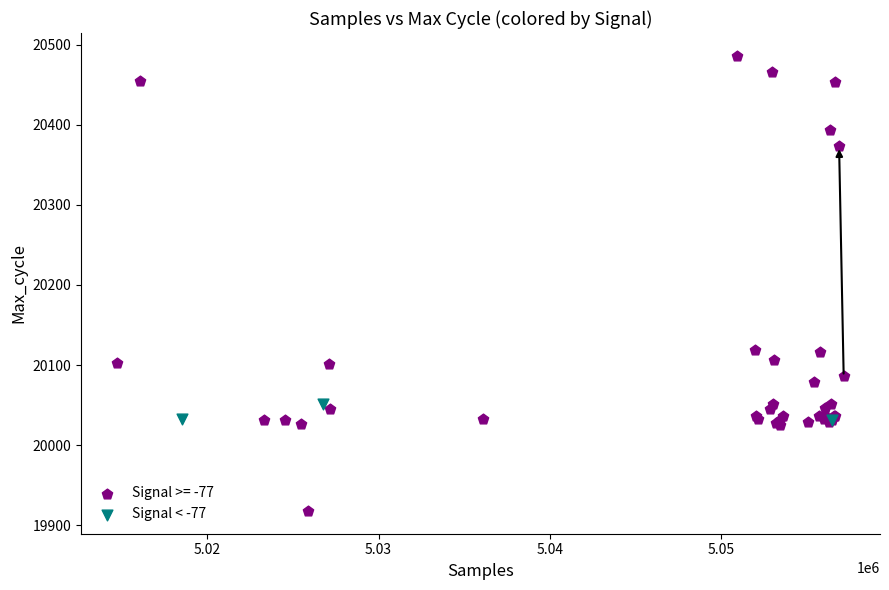

Which series reaches the minimum Y coordinate?

Signal >= -77